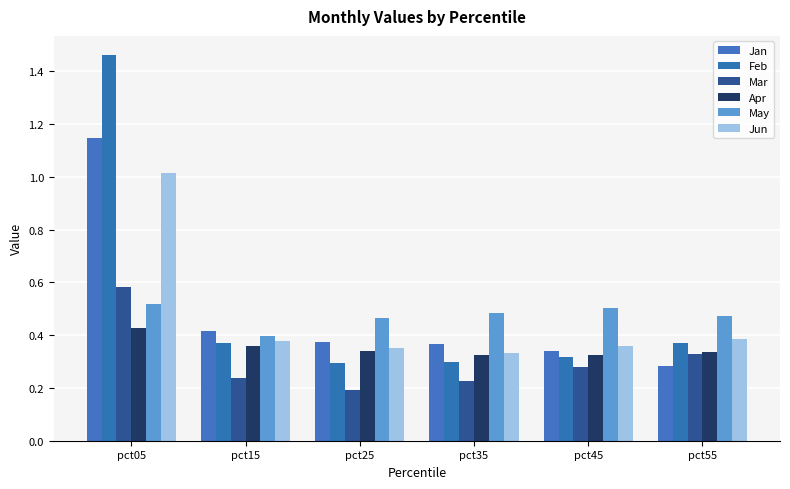

Which series has the largest total across all categories?

Feb